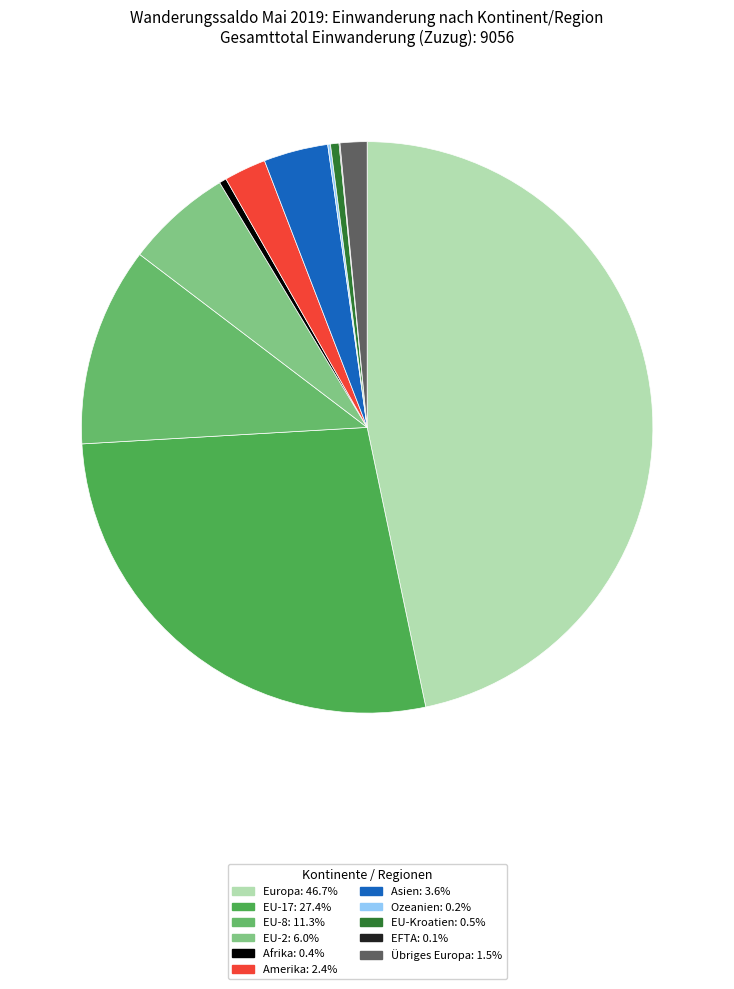

Does any single category account for the majority?

No